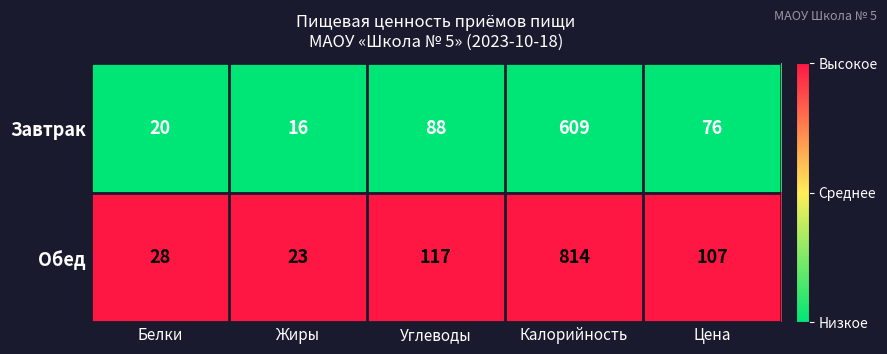

Reading right to left, transcribe all the data shown in this chart.

Завтрак: Цена=76	Калорийность=609	Углеводы=88	Жиры=16	Белки=20
Обед: Цена=107	Калорийность=814	Углеводы=117	Жиры=23	Белки=28